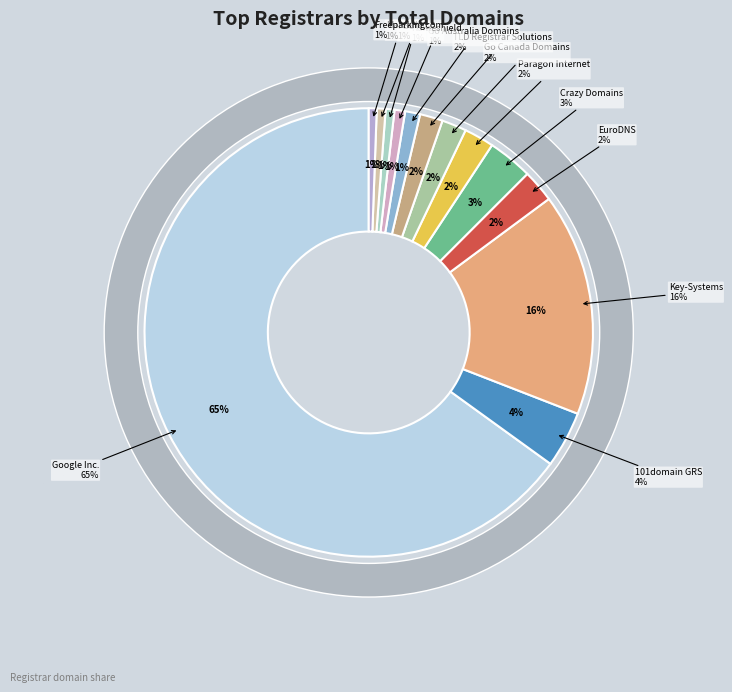

Is it true that TLD Registrar Solutions Ltd. is 2% of the pie?

True